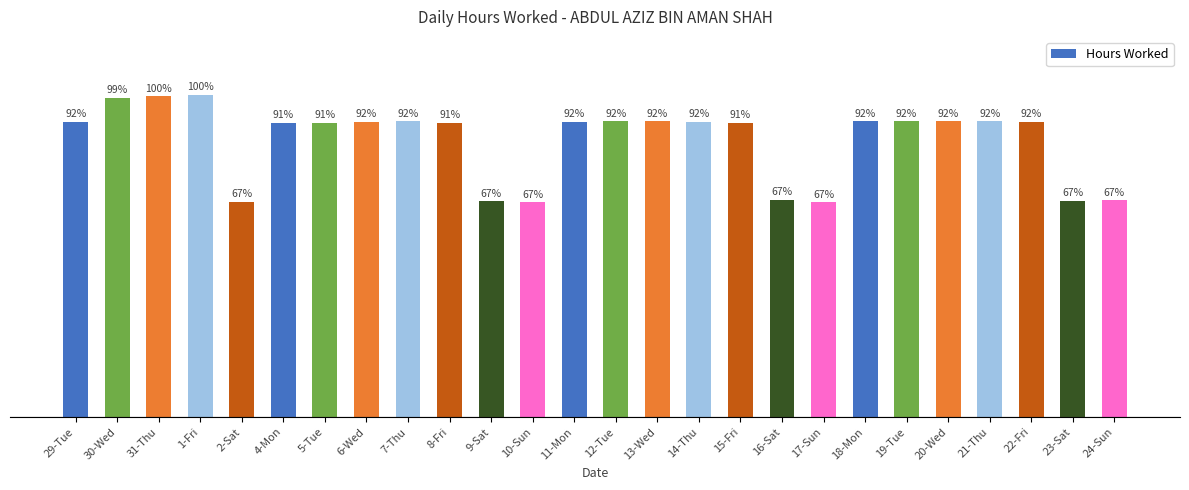

What is the label of the 17th bar from the right?

8-Fri